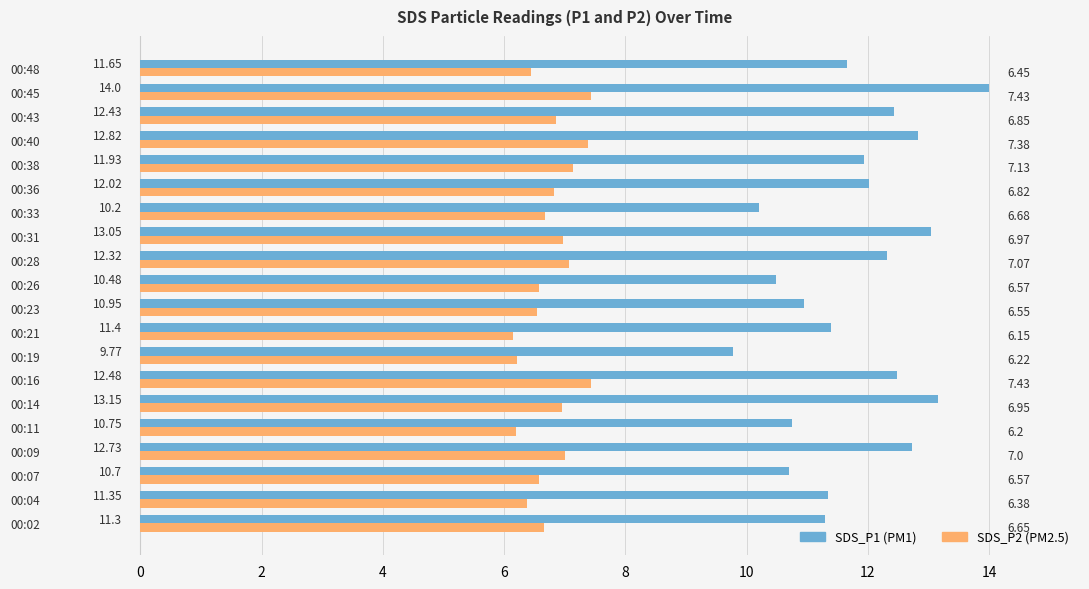

At which category is the sum across all series the highest?

00:45